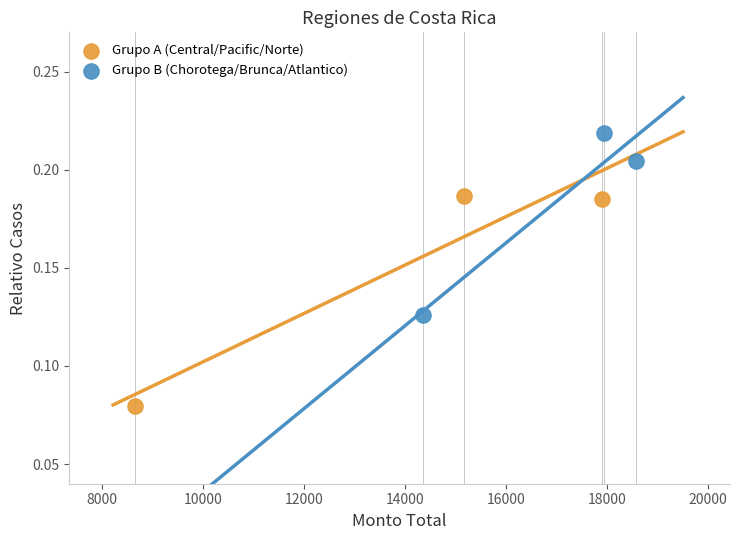

Which series contains the lowest Y value?

Grupo A (Central/Pacific/Norte)